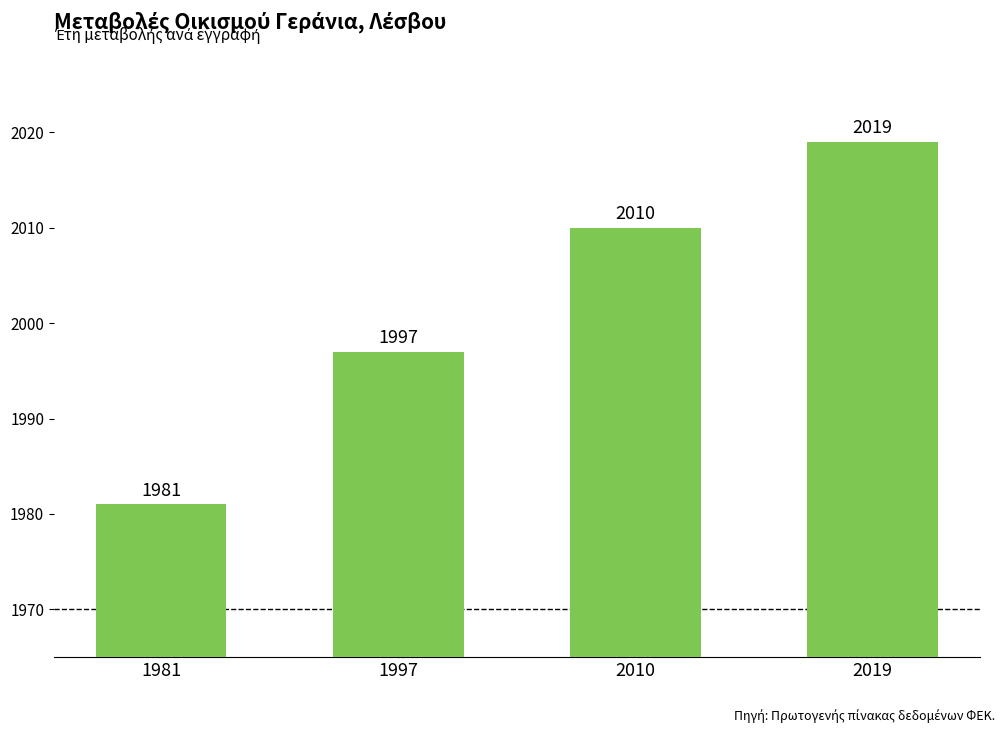

Count the number of categories in the chart.

4